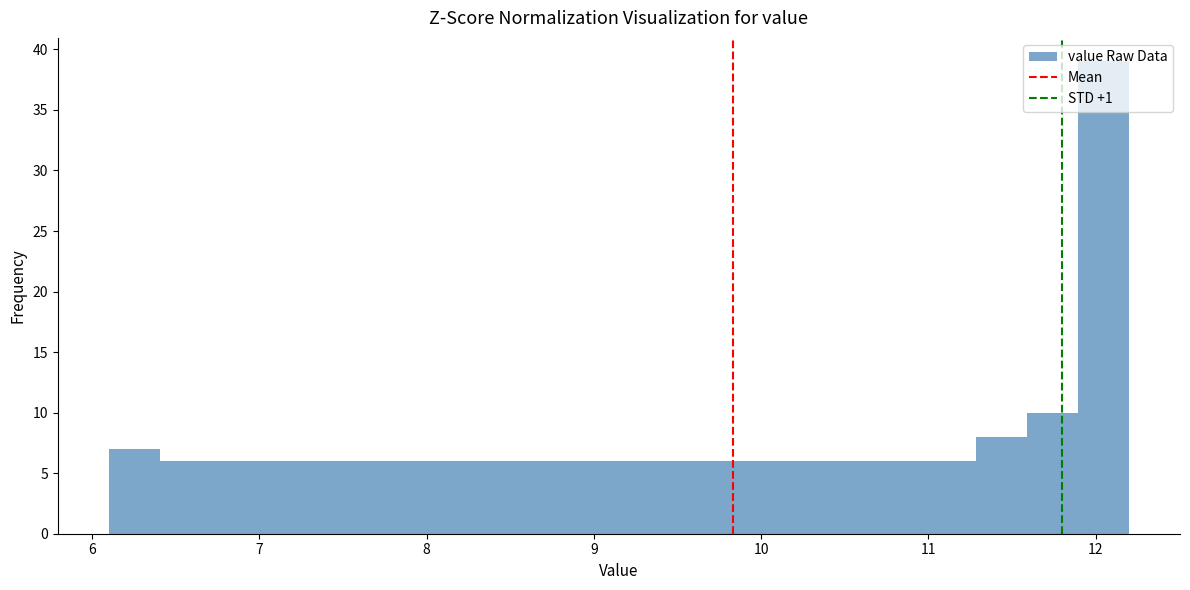

Around what value on the x-axis is the tallest bar? Give the approximate position of its centre, as read against the axis.

12.0